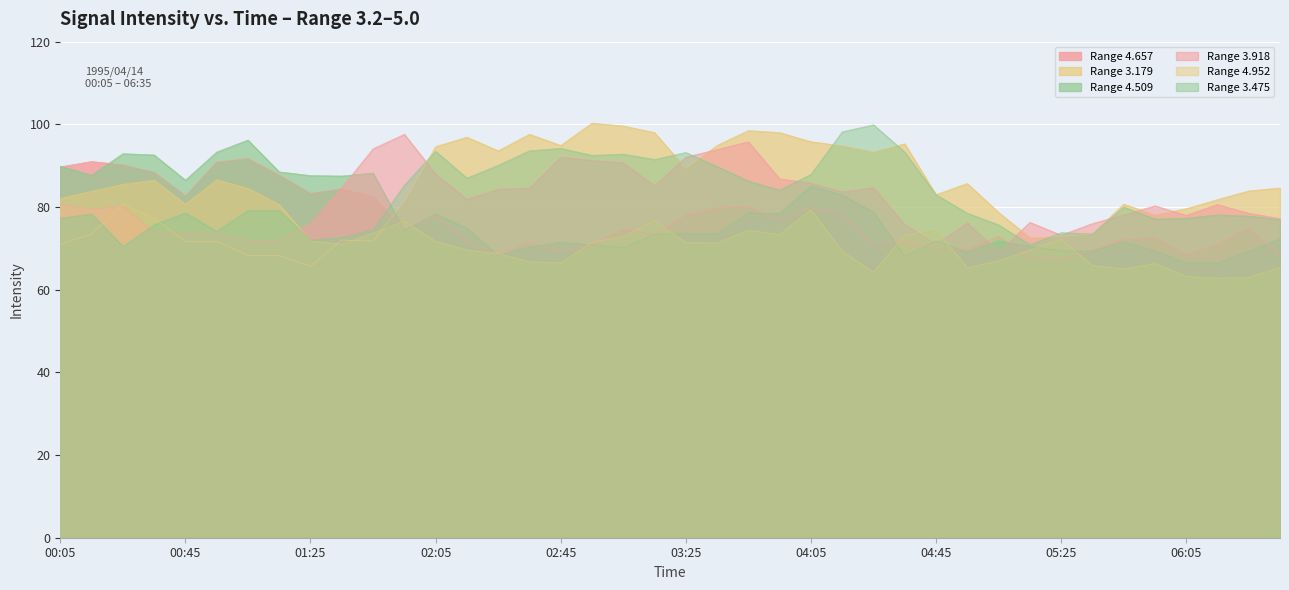

True or false: 3.179 has a value of 94.4 at 1995/04/14 01:35.

False